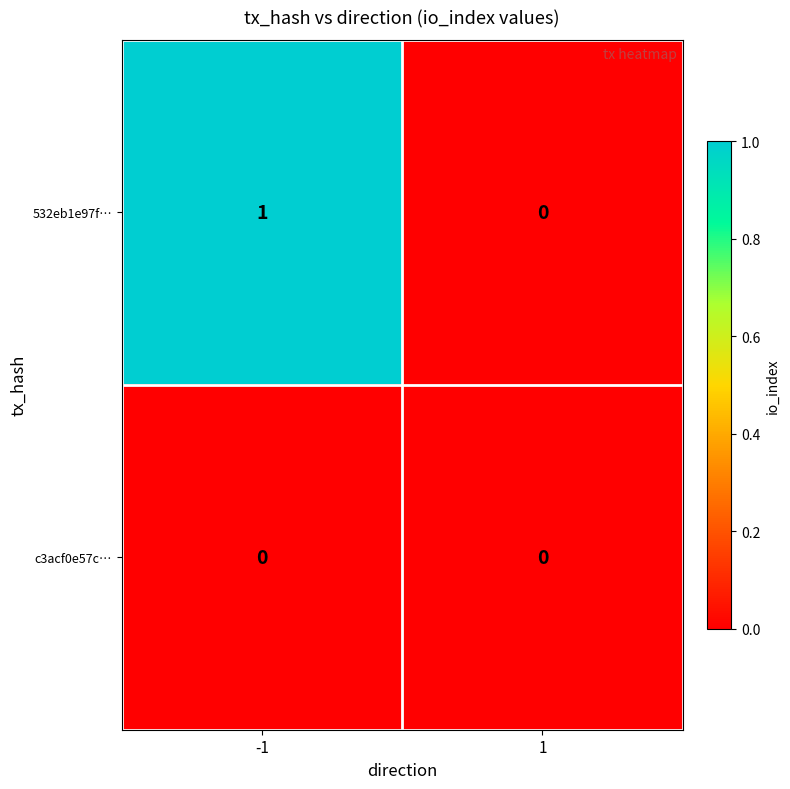

Reading right to left, extract all data points from this chart.

532eb1e97f…: 0	1
c3acf0e57c…: 0	0